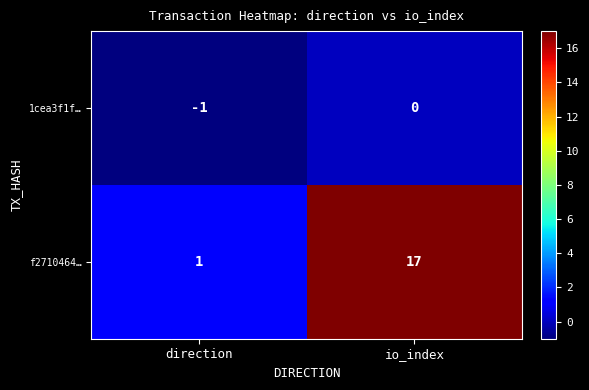

Which series has the largest total across all categories?

f2710464…